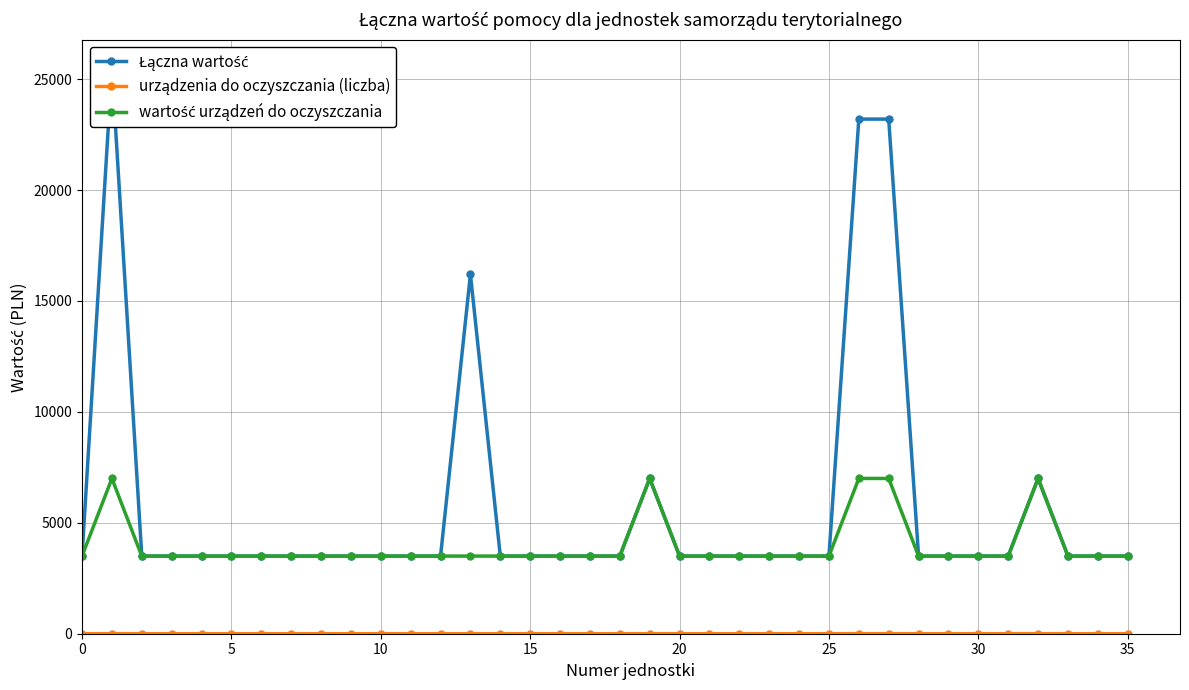

What is the value of the urządzenia do oczyszczania (liczba) point at the 20th from the left?

2